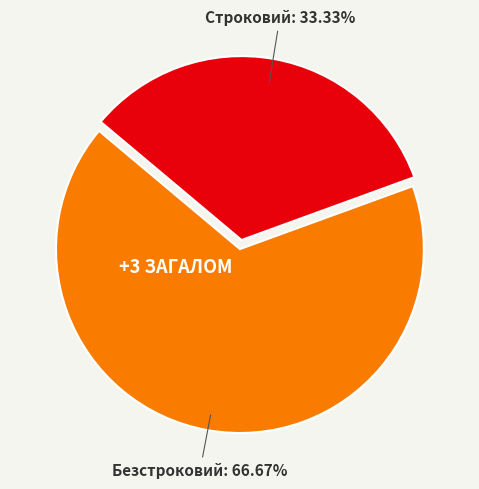

To the nearest percent, what is the difference between the largest and smallest slice percentages?

33%